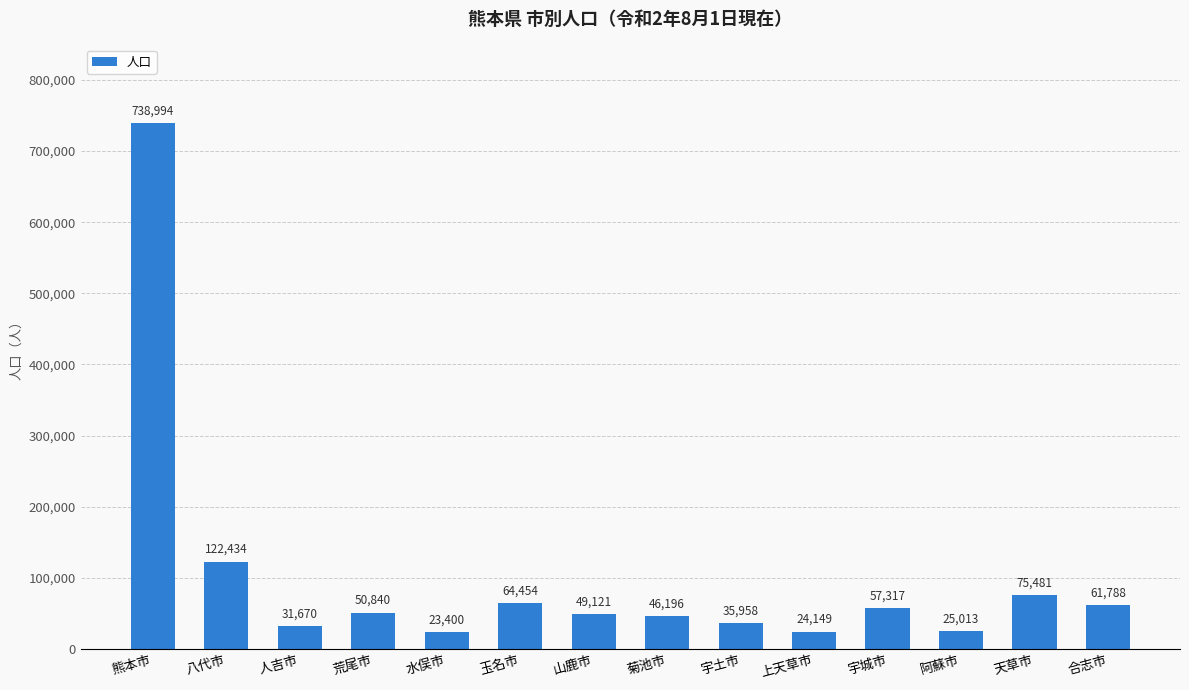

Reading left to right, extract all data points from this chart.

熊本市=738994	八代市=122434	人吉市=31670	荒尾市=50840	水俣市=23400	玉名市=64454	山鹿市=49121	菊池市=46196	宇土市=35958	上天草市=24149	宇城市=57317	阿蘇市=25013	天草市=75481	合志市=61788